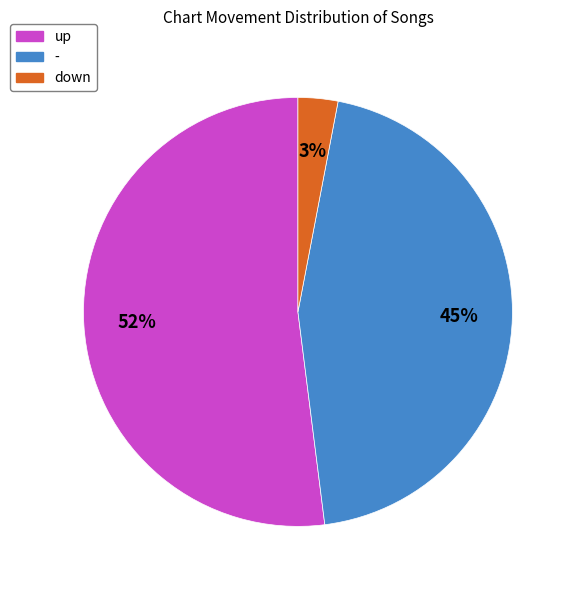

Which slice is the smallest?

down